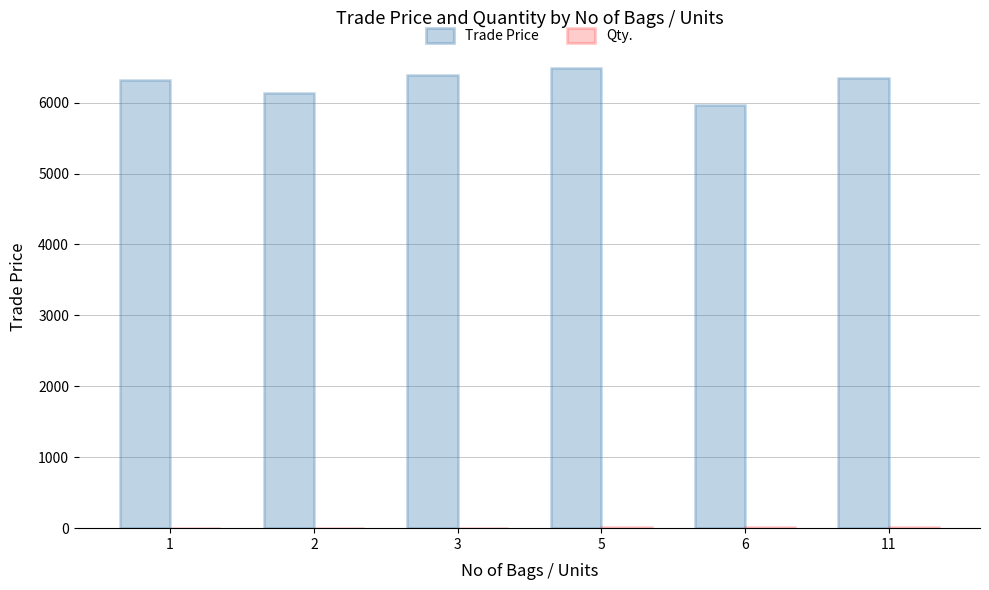

Which series has the largest total across all categories?

Trade Price